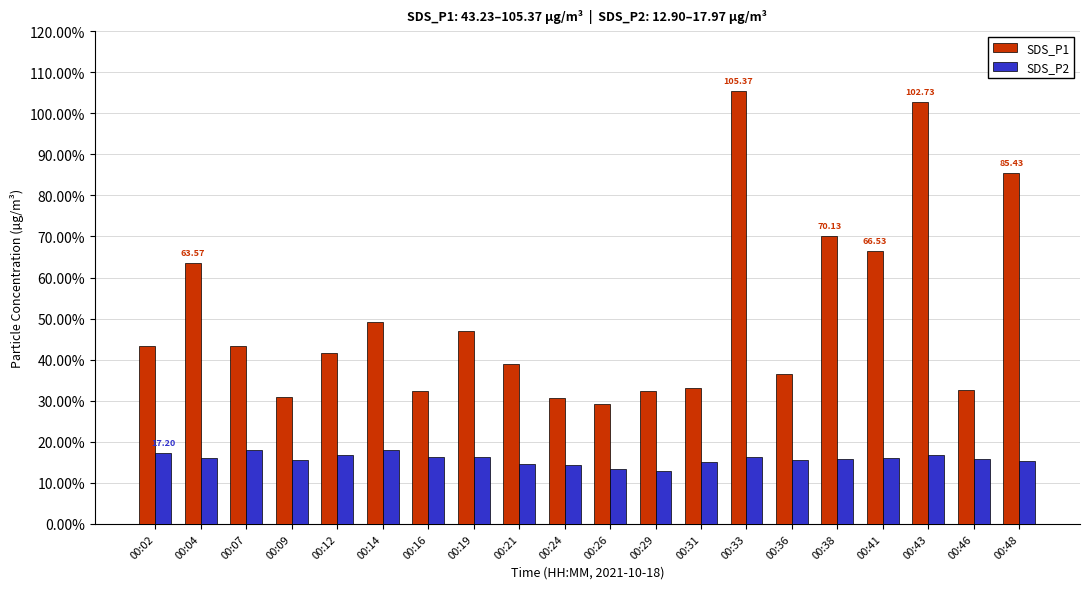

What is the total value across all series at 00:26?

42.6